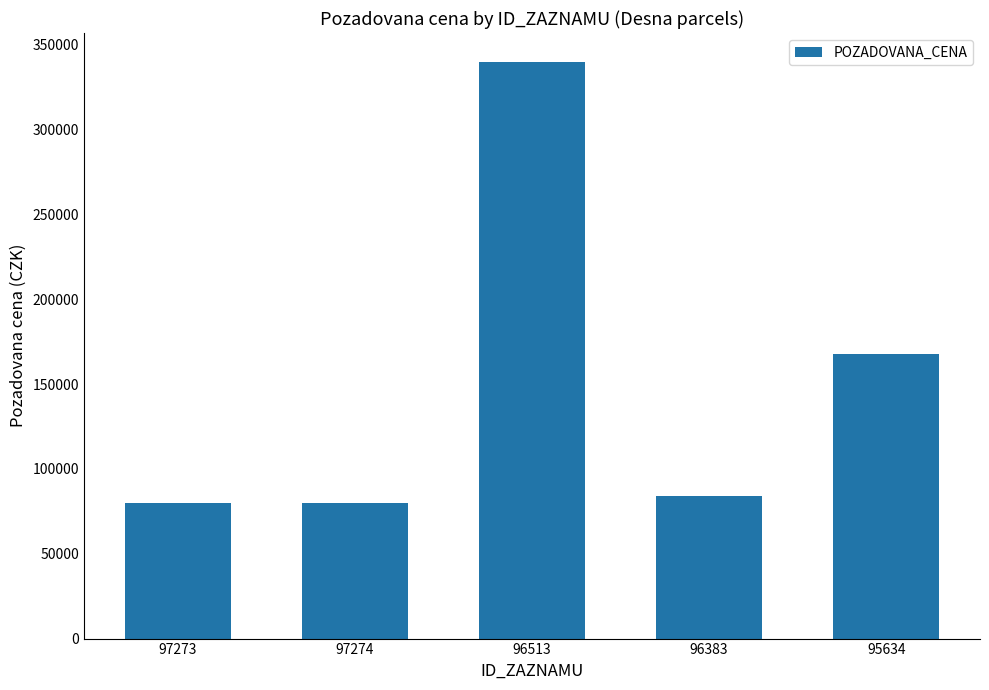

Where is the data nearest to the value 209893?

95634